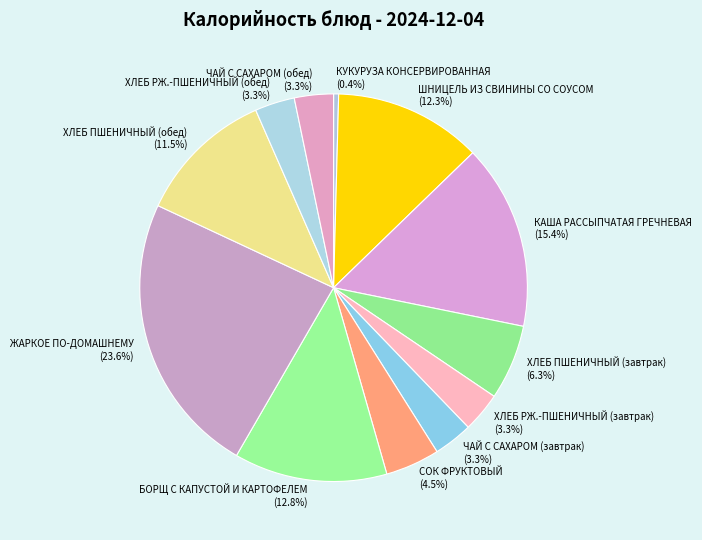

Approximately how many times larger is the value at ХЛЕБ РЖ.-ПШЕНИЧНЫЙ (обед) compared to ЖАРКОЕ ПО-ДОМАШНЕМУ?

0.1